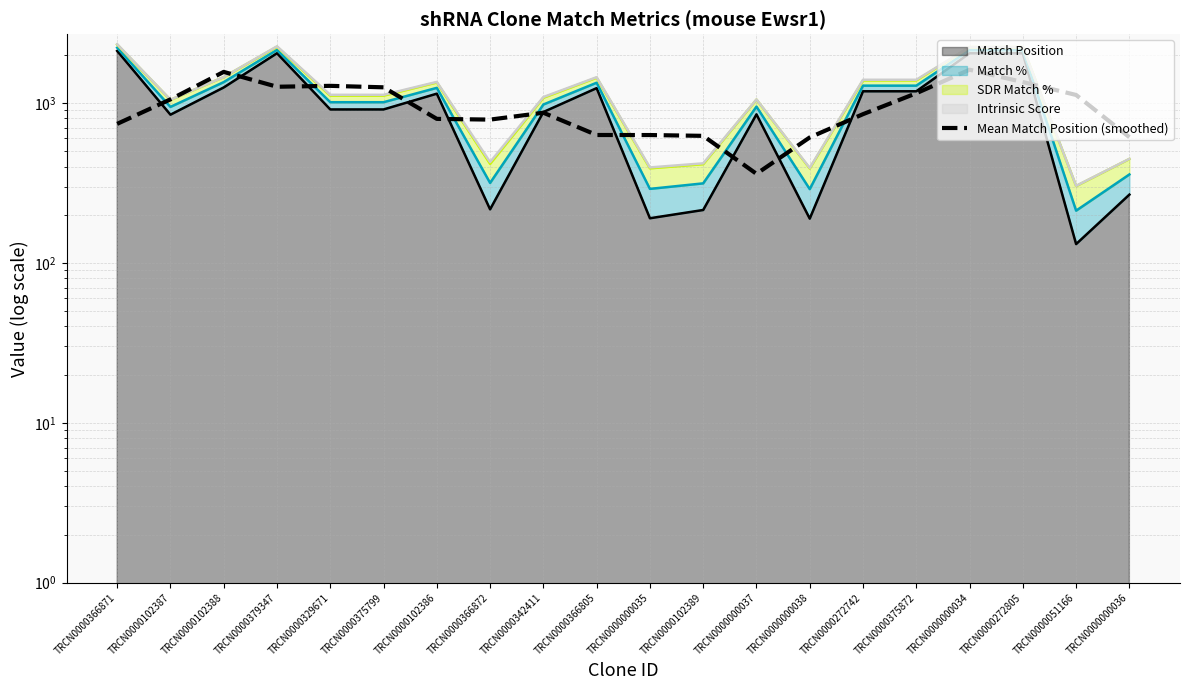

What is the value of the 16th point from the left?

1149.0